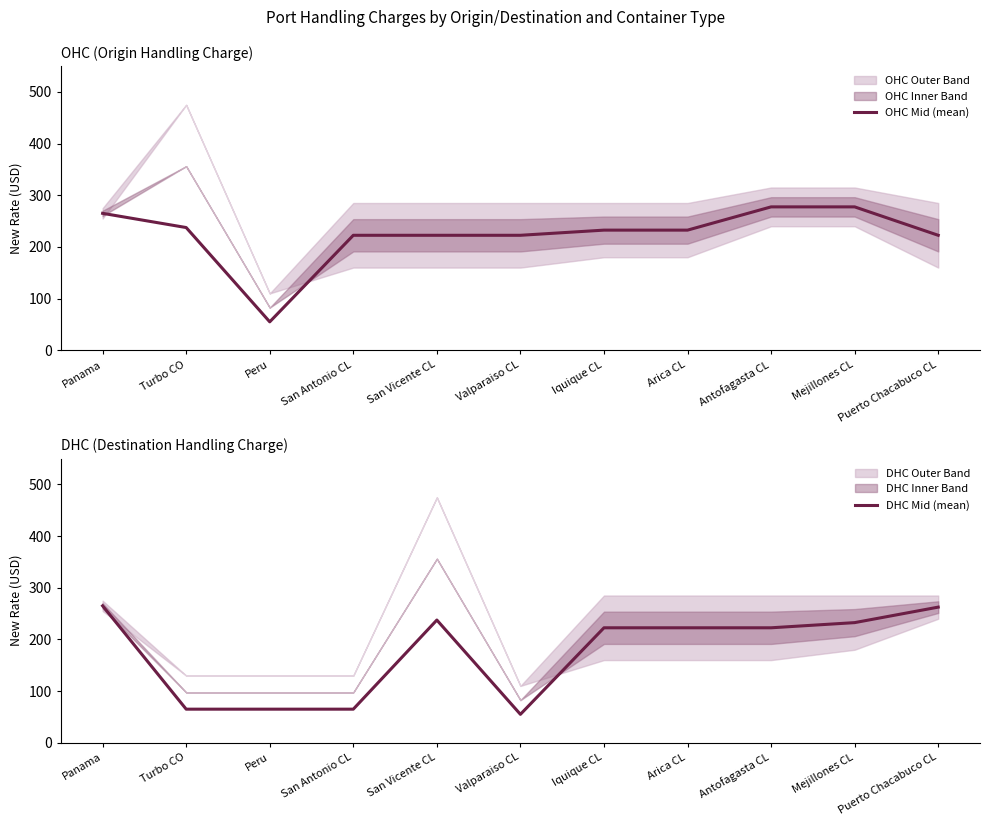

True or false: OHC Mid (mean) and DHC Mid (mean) cross at least once.

True